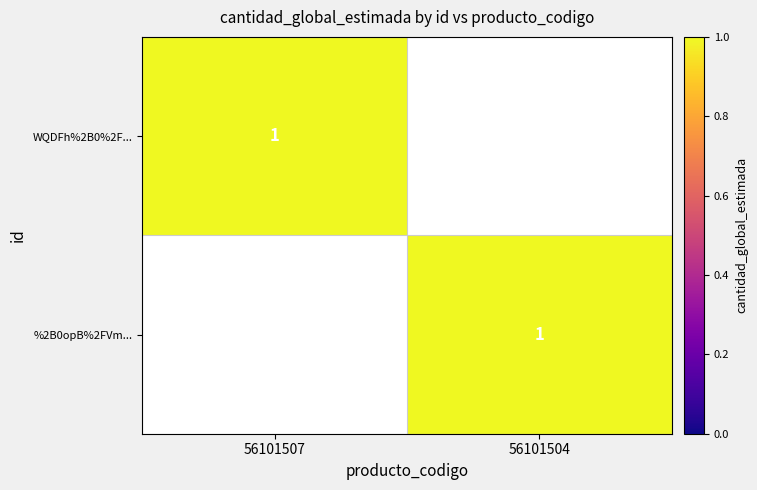

The %2B0opB%2FVm... series shows 1 at 56101504. True or false?

True